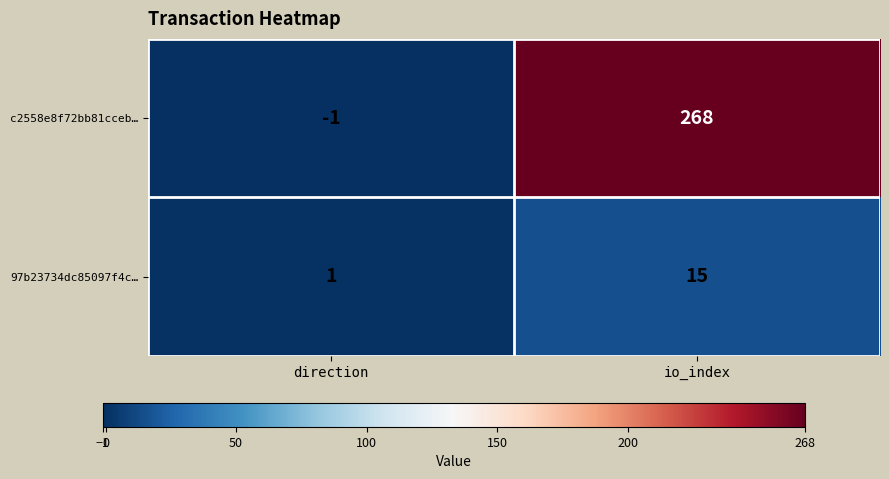

What is the difference between the highest and lowest values at io_index?

253